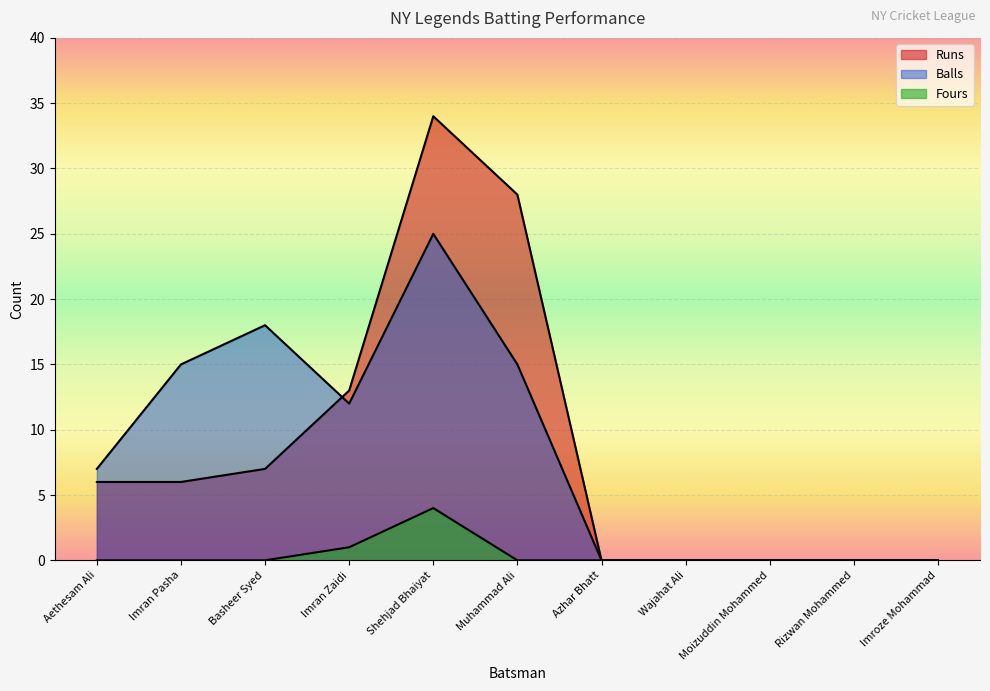

Which series has the largest range (max minus min)?

Runs